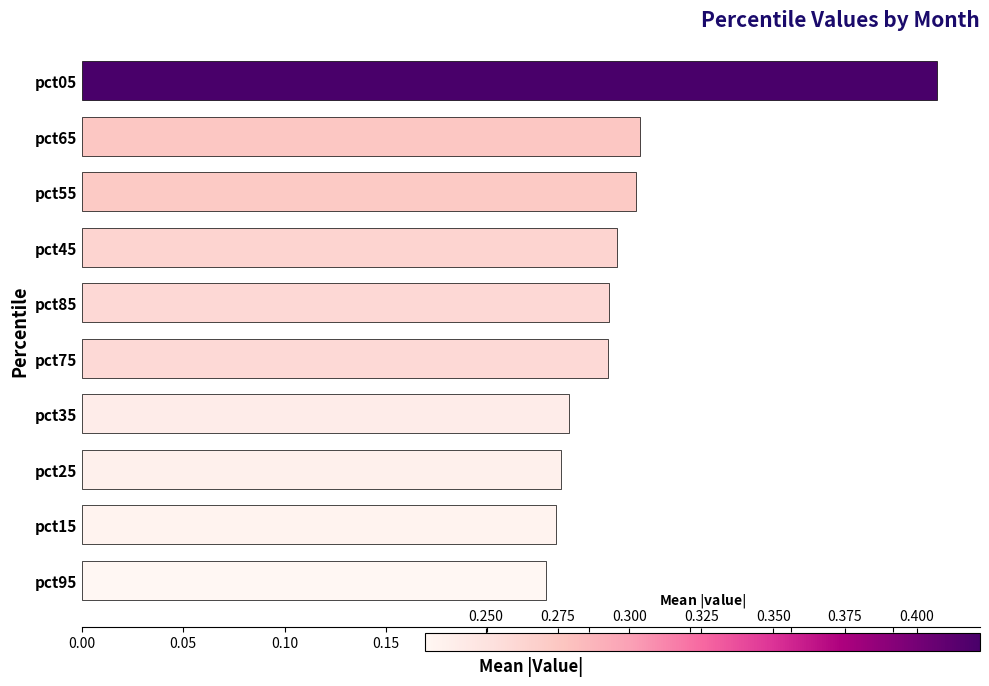

True or false: the data shows 0.4 at pct25.

False